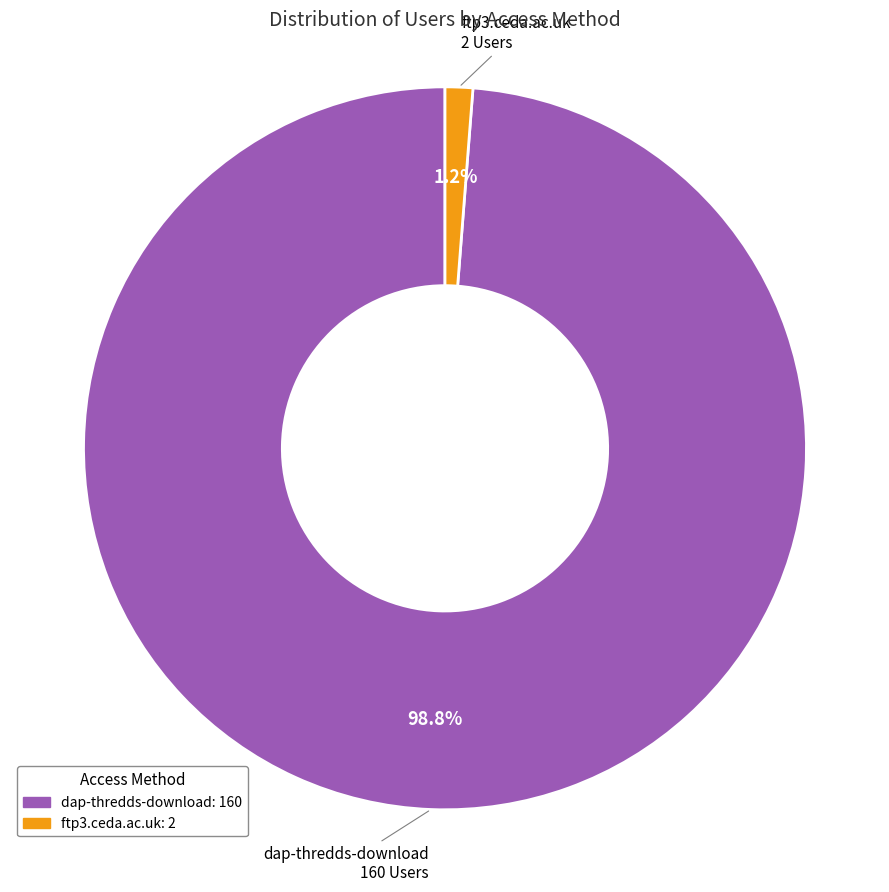

How many slices are in this pie chart?

2